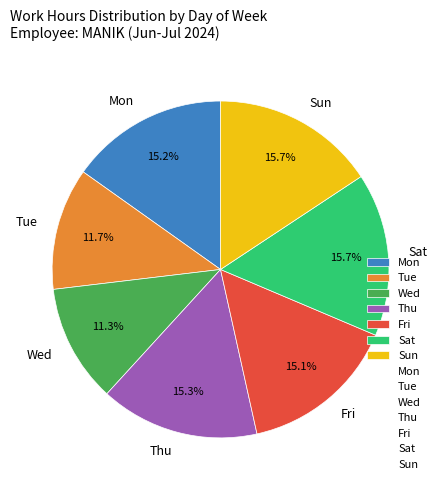

To the nearest percent, what portion does Wed represent?

11%